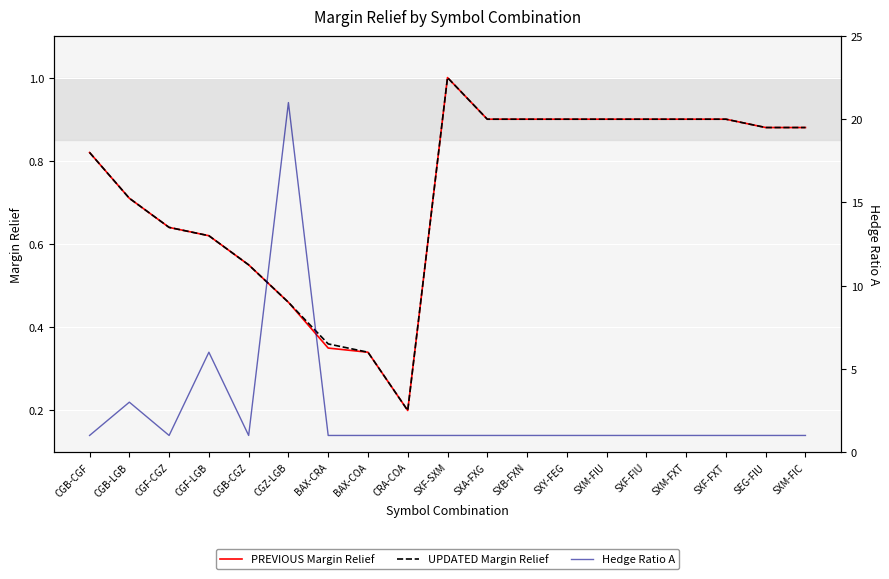

True or false: Hedge Ratio A and PREVIOUS Margin Relief cross at least once.

False